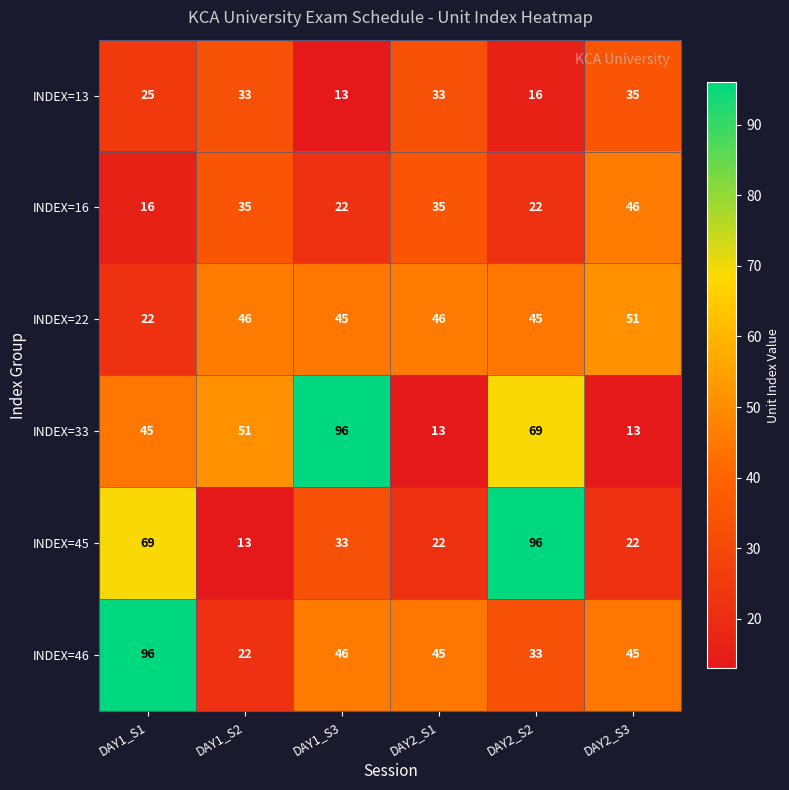

Is it true that INDEX=16 equals 35 at DAY2_S1?

True